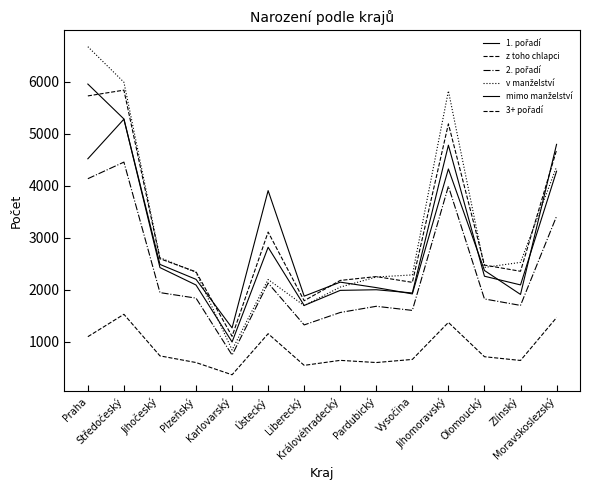

Is this an area chart (filled region under the line)?

No